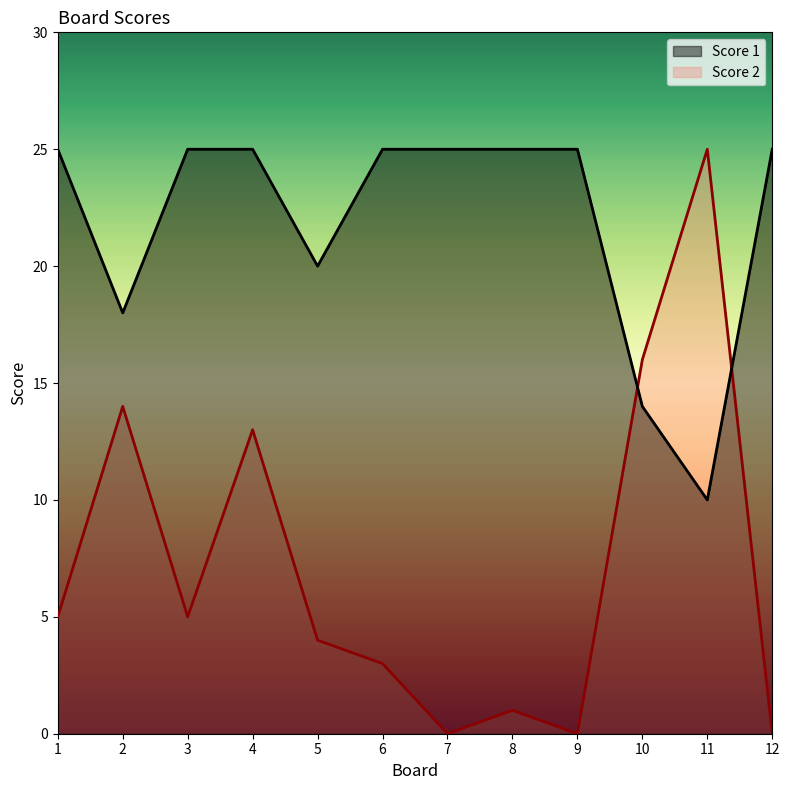

How many values in Score 2 are above zero?

9